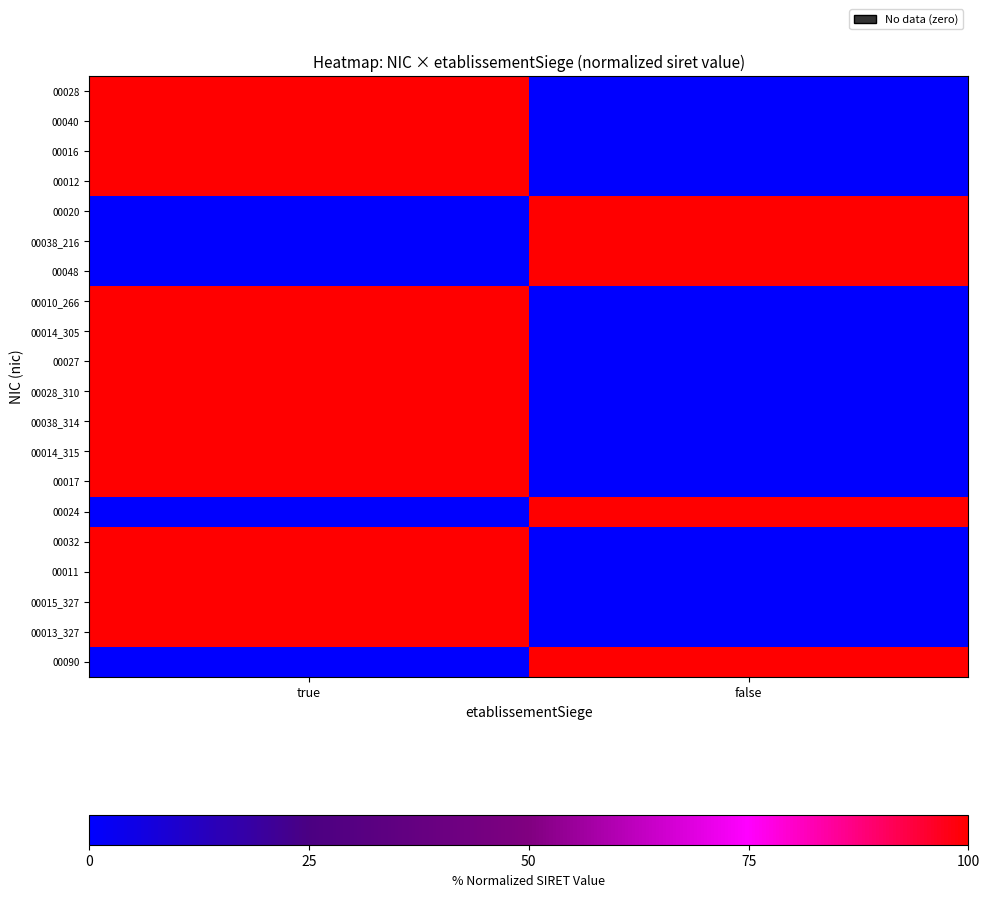

Which has a higher value, false or true?

true